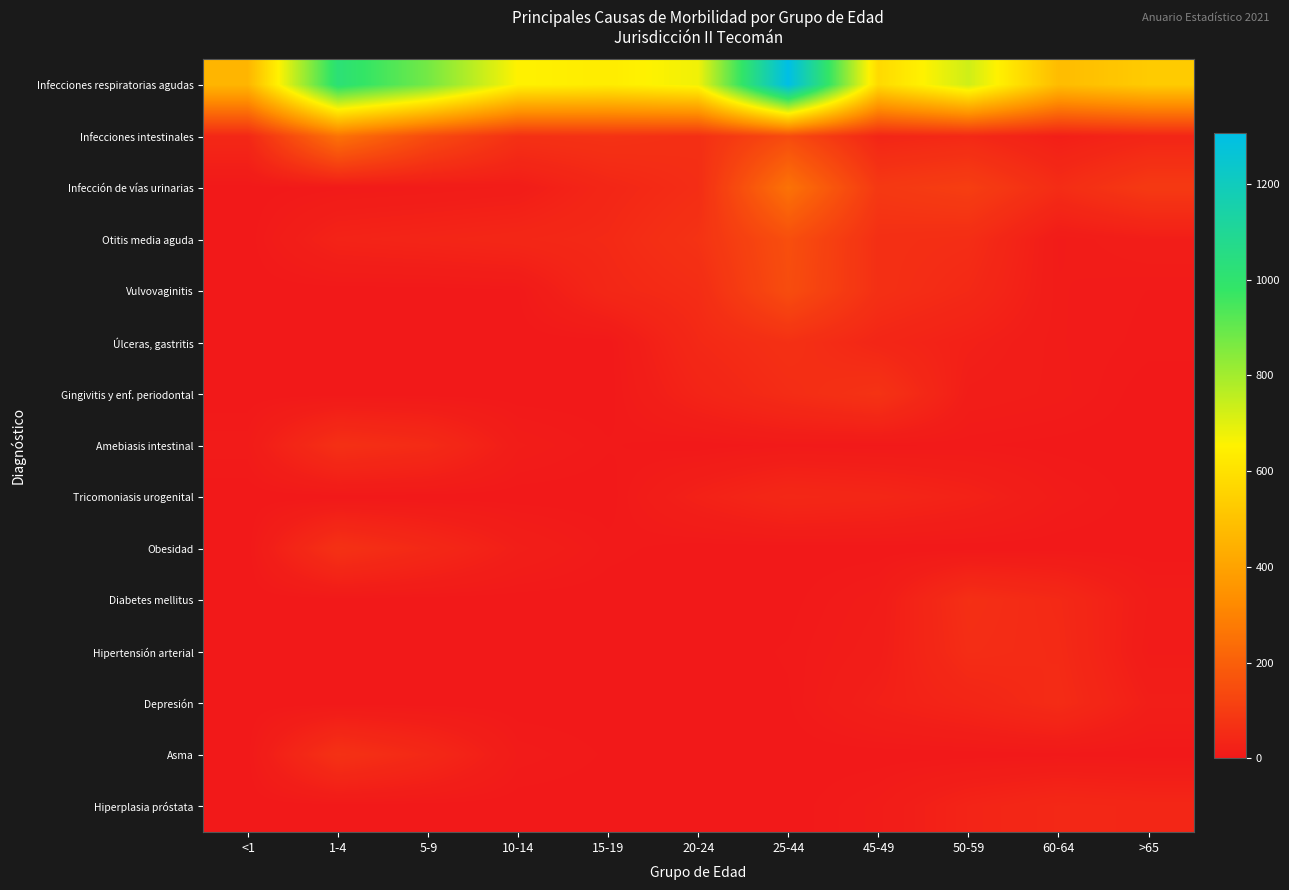

Reading right to left, what are all the values shown in this chart?

Infecciones respiratorias agudas: >65=529	60-64=481	50-59=731	45-49=576	25-44=1306	20-24=676	15-19=636	10-14=651	5-9=874	1-4=1021	<1=460
Infecciones intestinales: >65=36	60-64=18	50-59=46	45-49=38	25-44=142	20-24=64	15-19=73	10-14=67	5-9=143	1-4=255	<1=43
Infección de vías urinarias: >65=92	60-64=55	50-59=105	45-49=89	25-44=255	20-24=58	15-19=39	10-14=11	5-9=7	1-4=4	<1=0
Otitis media aguda: >65=15	60-64=7	50-59=58	45-49=64	25-44=153	20-24=73	15-19=47	10-14=40	5-9=34	1-4=29	<1=0
Vulvovaginitis: >65=5	60-64=8	50-59=46	45-49=65	25-44=147	20-24=56	15-19=41	10-14=2	5-9=0	1-4=0	<1=0
Úlceras, gastritis: >65=4	60-64=8	50-59=22	45-49=38	25-44=67	20-24=45	15-19=0	10-14=0	5-9=0	1-4=0	<1=0
Gingivitis y enf. periodontal: >65=0	60-64=9	50-59=14	45-49=74	25-44=55	20-24=31	15-19=0	10-14=0	5-9=0	1-4=0	<1=0
Amebiasis intestinal: >65=0	60-64=1	50-59=3	45-49=2	25-44=4	20-24=0	15-19=3	10-14=11	5-9=51	1-4=65	<1=7
Tricomoniasis urogenital: >65=0	60-64=8	50-59=26	45-49=38	25-44=43	20-24=24	15-19=0	10-14=0	5-9=0	1-4=0	<1=0
Obesidad: >65=0	60-64=0	50-59=0	45-49=0	25-44=0	20-24=0	15-19=4	10-14=17	5-9=44	1-4=69	<1=0
Diabetes mellitus: >65=10	60-64=47	50-59=62	45-49=10	25-44=1	20-24=0	15-19=0	10-14=0	5-9=0	1-4=0	<1=0
Hipertensión arterial: >65=7	60-64=50	50-59=57	45-49=13	25-44=3	20-24=0	15-19=0	10-14=0	5-9=0	1-4=0	<1=0
Depresión: >65=17	60-64=54	50-59=35	45-49=21	25-44=2	20-24=0	15-19=0	10-14=0	5-9=0	1-4=0	<1=0
Asma: >65=0	60-64=1	50-59=0	45-49=0	25-44=0	20-24=0	15-19=2	10-14=7	5-9=44	1-4=70	<1=1
Hiperplasia próstata: >65=39	60-64=44	50-59=31	45-49=9	25-44=0	20-24=0	15-19=0	10-14=0	5-9=0	1-4=0	<1=0